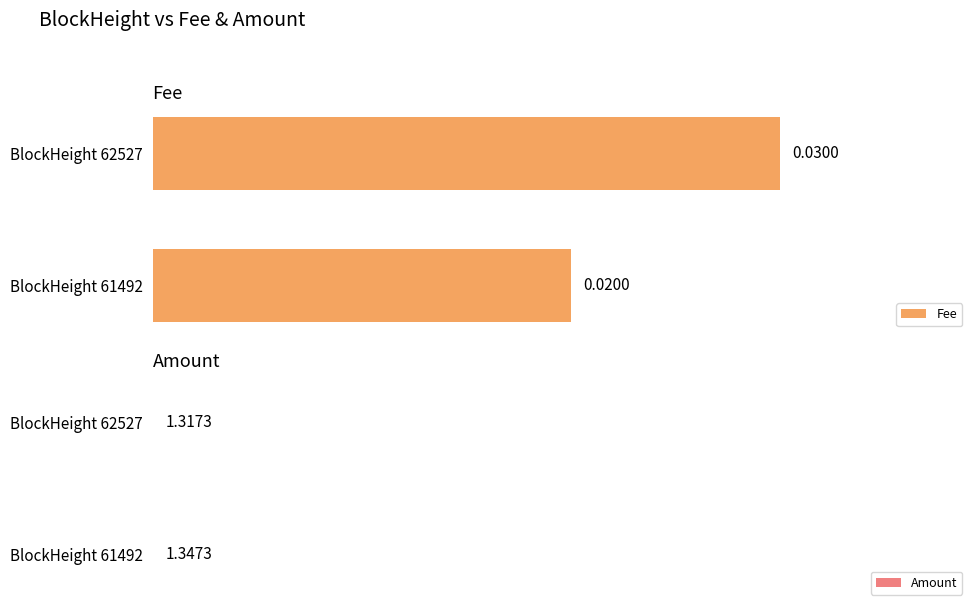

Count the number of categories in the chart.

2